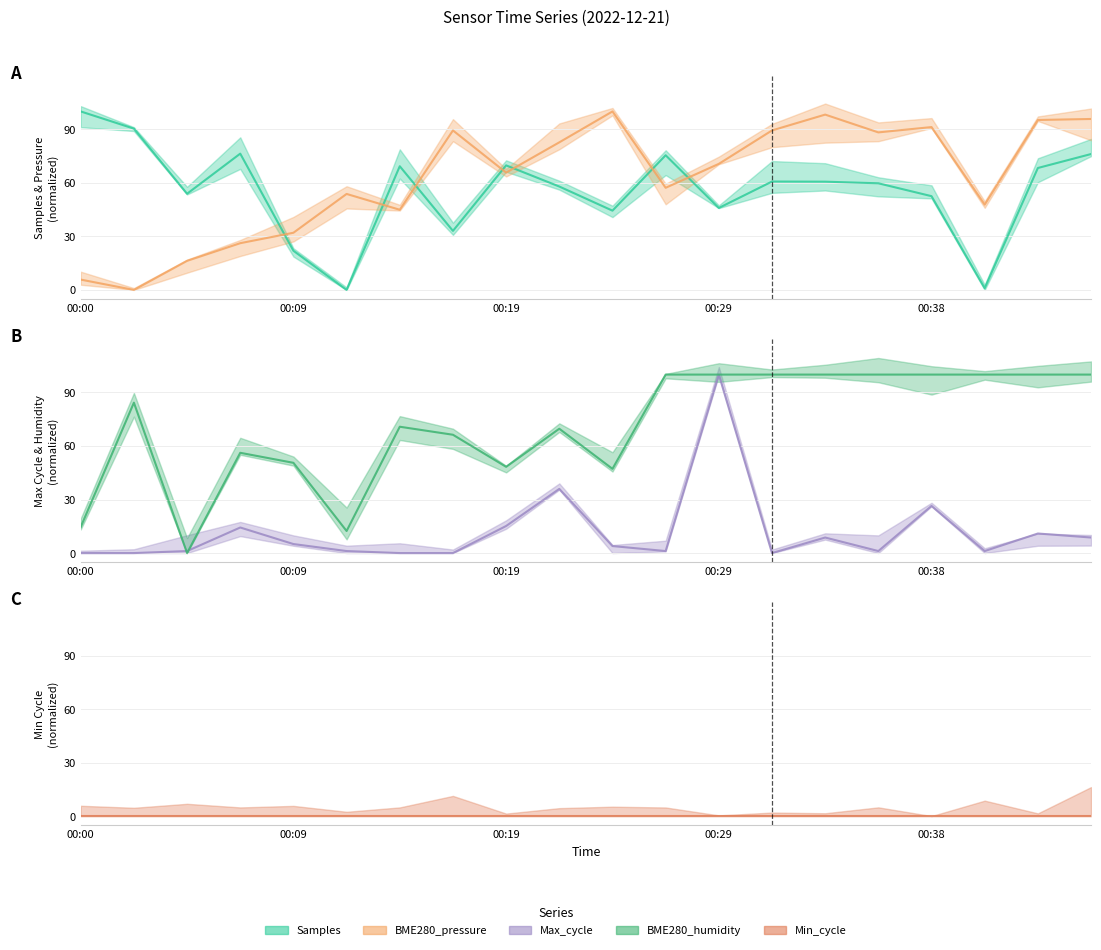

What is the spread (max minus min) of values at 00:19?

54.6